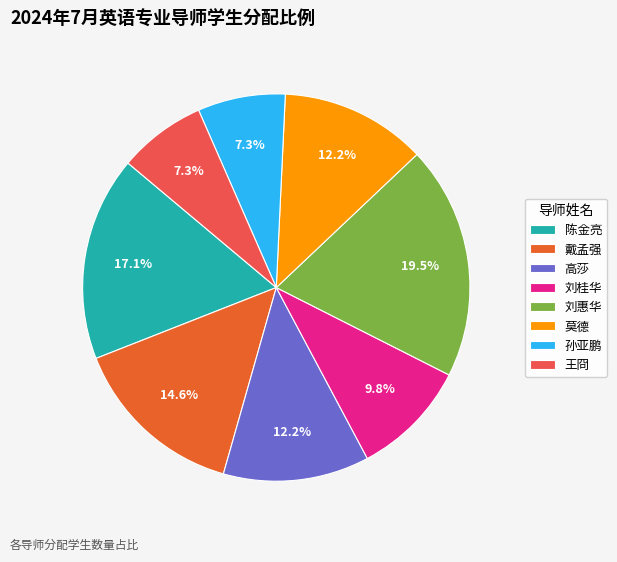

To the nearest percent, what portion does 莫德 represent?

12%